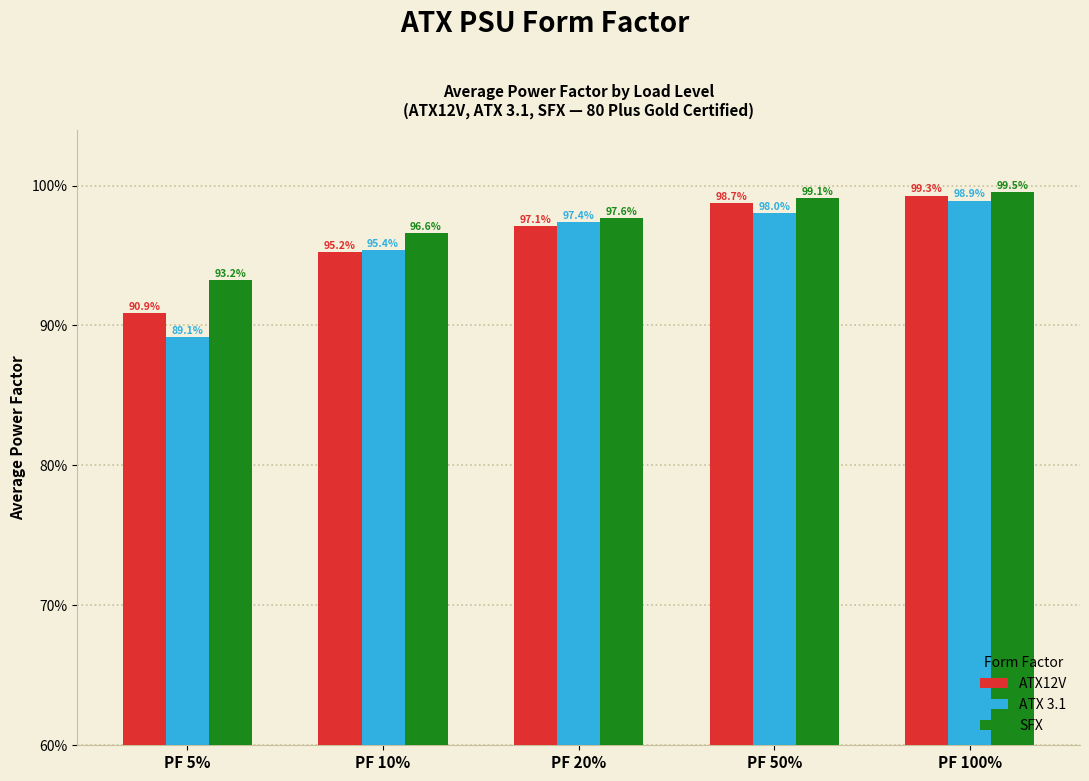

At which category is the sum across all series the highest?

PF 100%